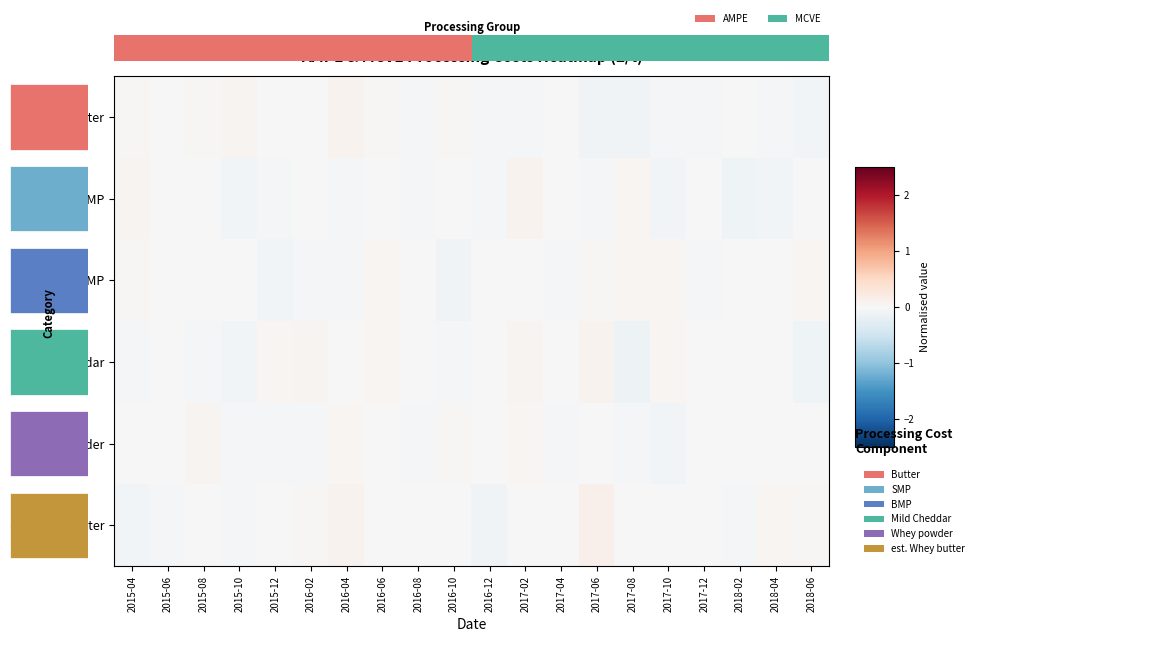

Which series changed the most between 2016-04 and 2017-02?

SMP